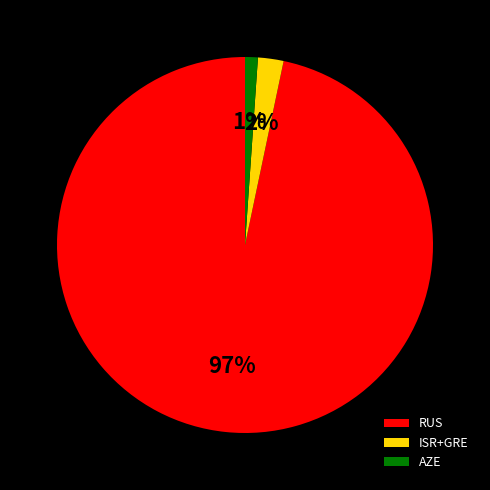

Does any single category account for the majority?

Yes